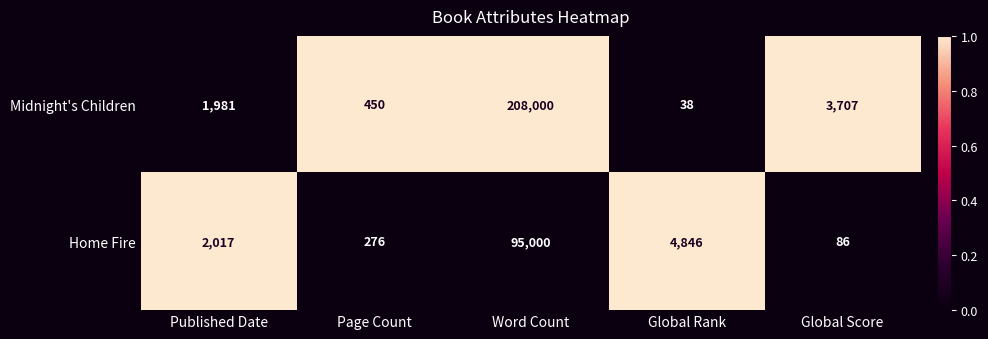

Rank the series by their average value, from lowest to highest.

Home Fire, Midnight's Children